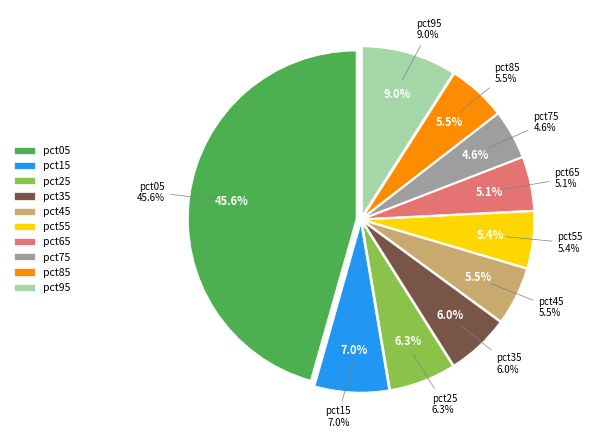

To the nearest percent, what is the average slice percentage?

10%